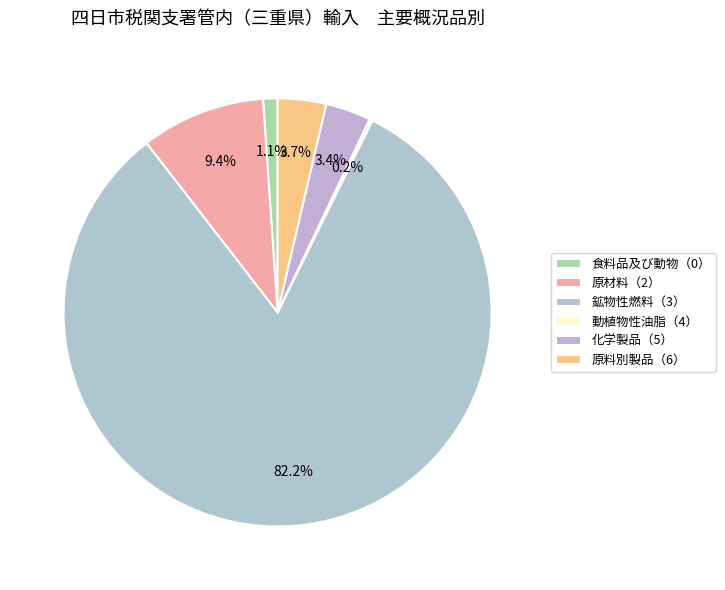

What percentage is the 原料別製品（6） slice, to the nearest percent?

4%